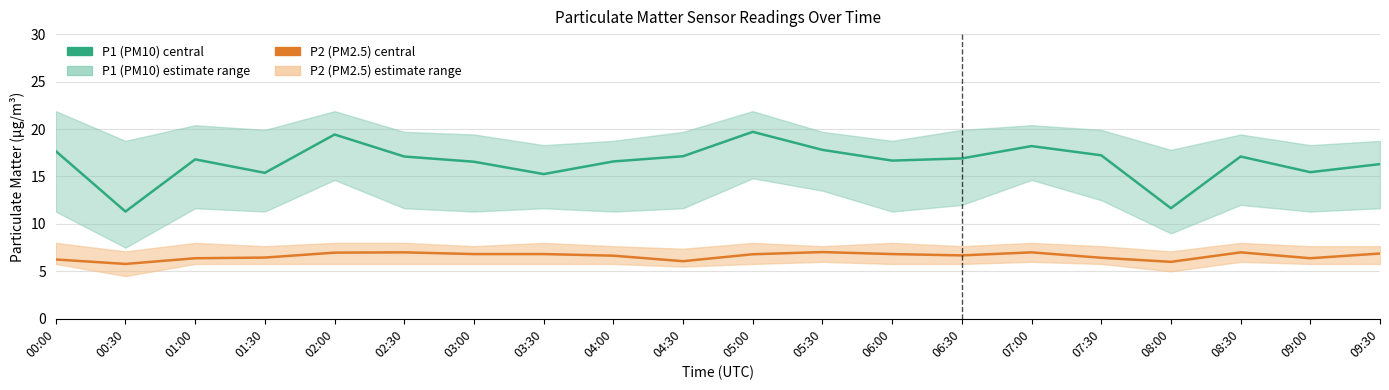

What is the sum of the P1 (PM10) values at 02:30 and 07:00?

35.3